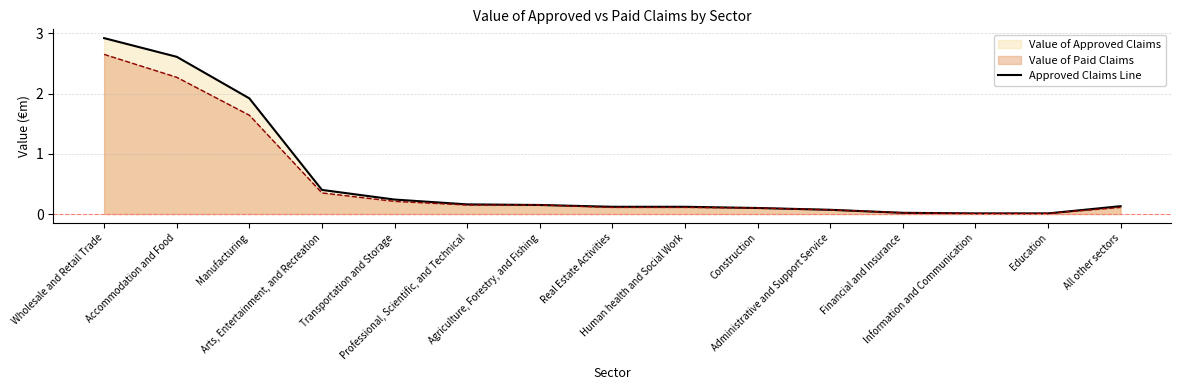

How many lines are shown in the chart?

2